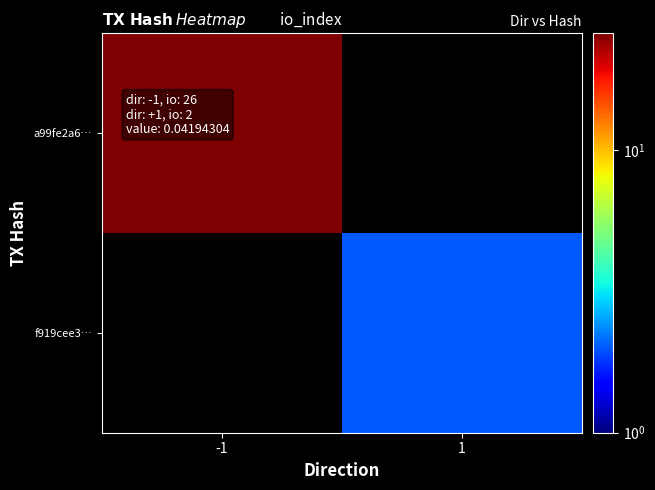

How many values in f919cee3… are above zero?

1